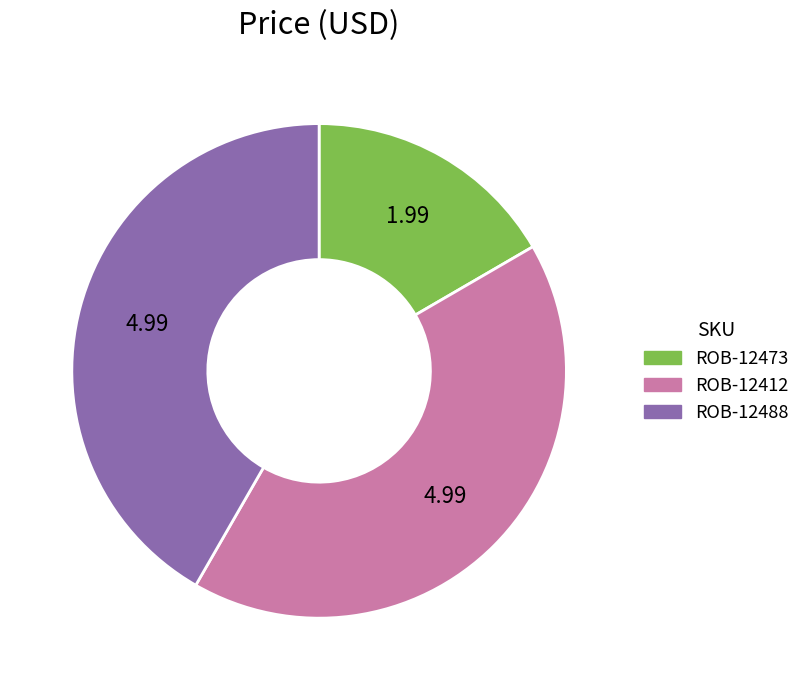

Is it true that ROB-12473 is 6% of the pie?

False